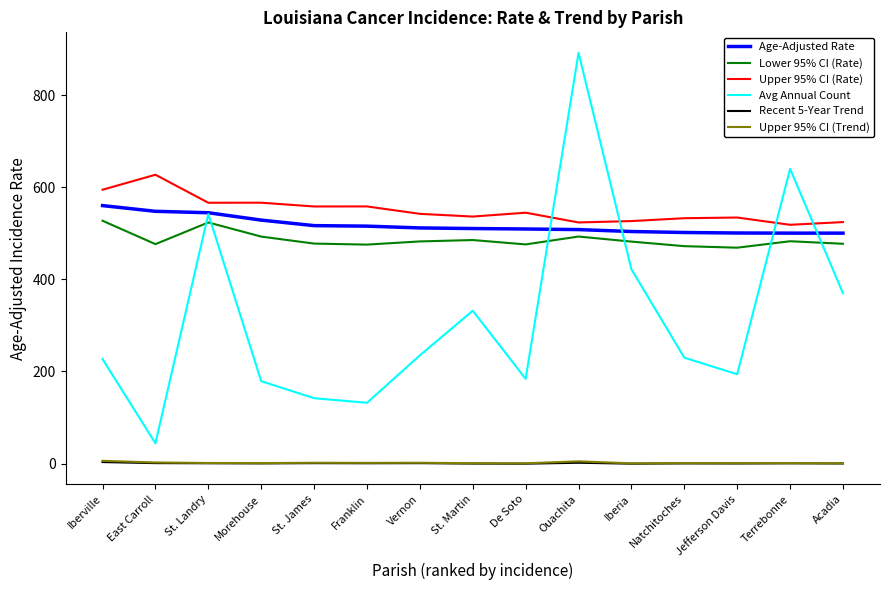

True or false: Age-Adjusted Rate and Upper 95% CI (Trend) intersect in this chart.

False